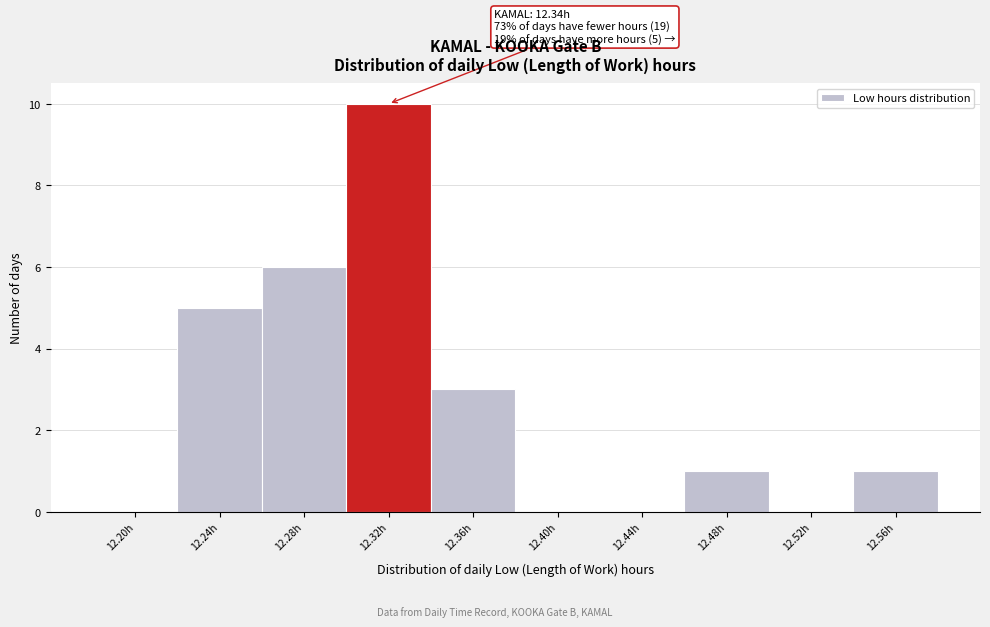

Reading left to right, list all the values displayed in this chart.

12.20h=0	12.24h=5	12.28h=6	12.32h=10	12.36h=3	12.40h=0	12.44h=0	12.48h=1	12.52h=0	12.56h=1